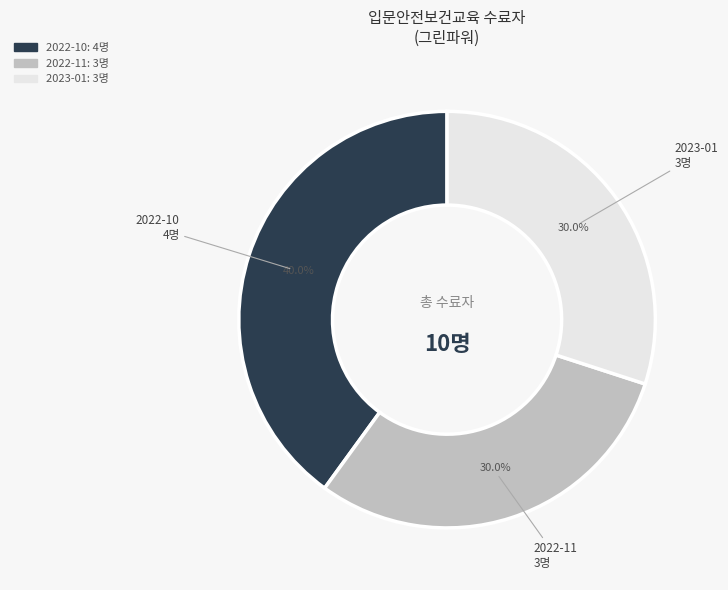

Is 2022-11 the majority of the pie?

No